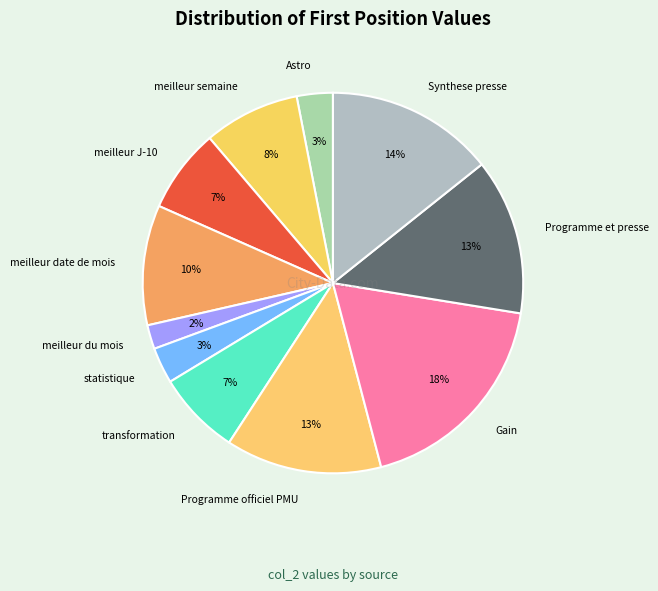

Is it true that meilleur J-10 is 14% of the pie?

False